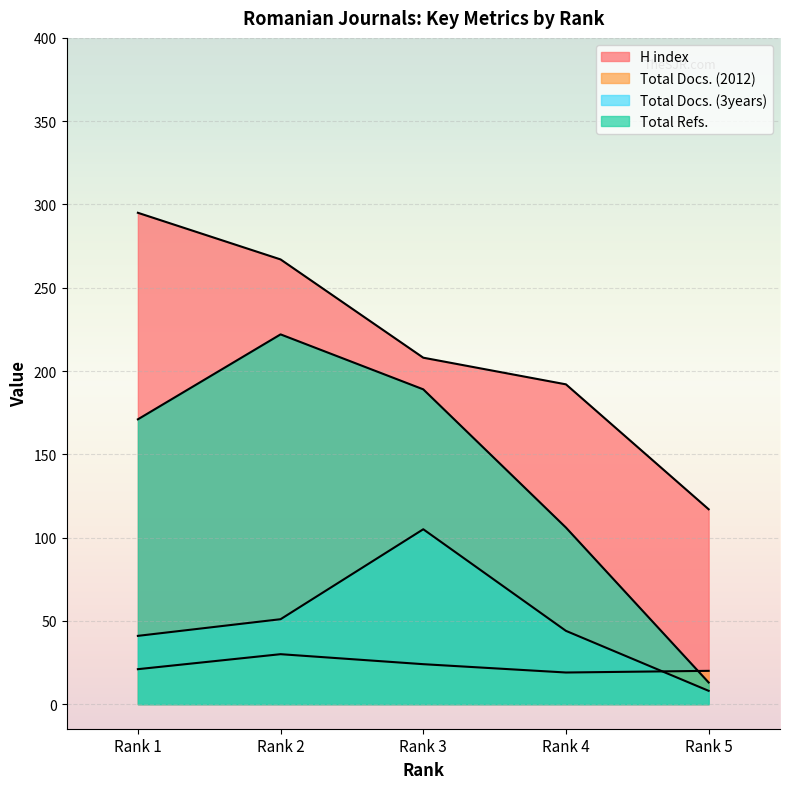

True or false: Total Docs. (2012) and H index cross at least once.

False